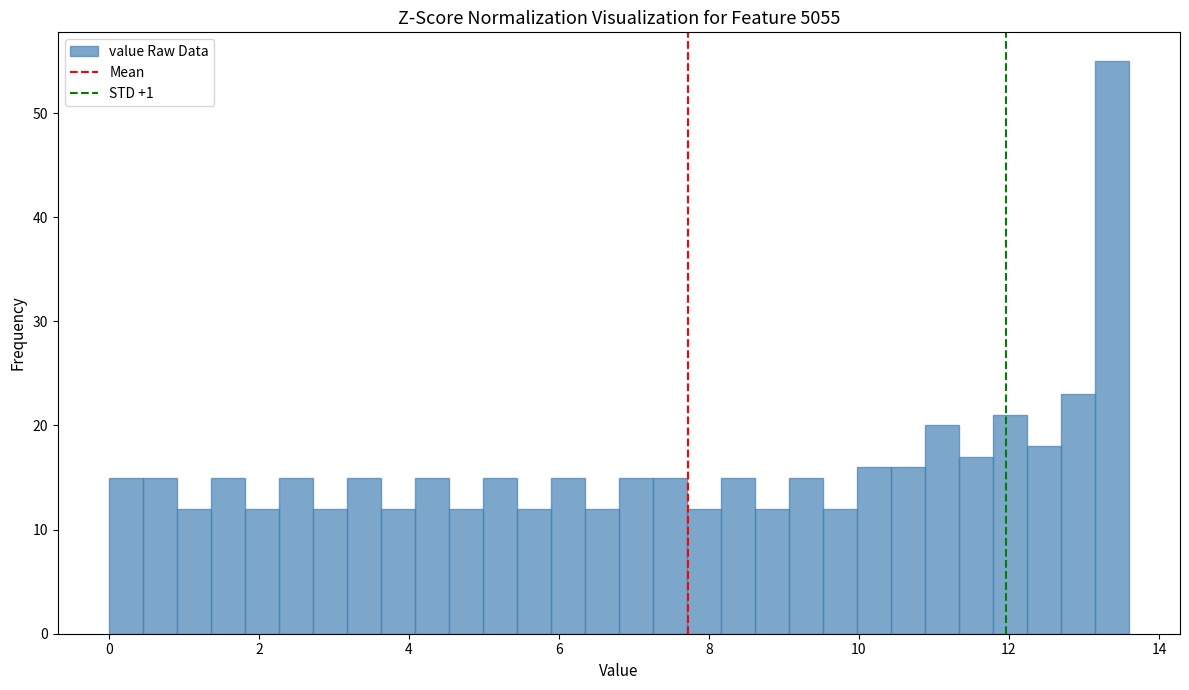

Read against the x-axis, roughly where is the centre of the tallest bar?

13.4